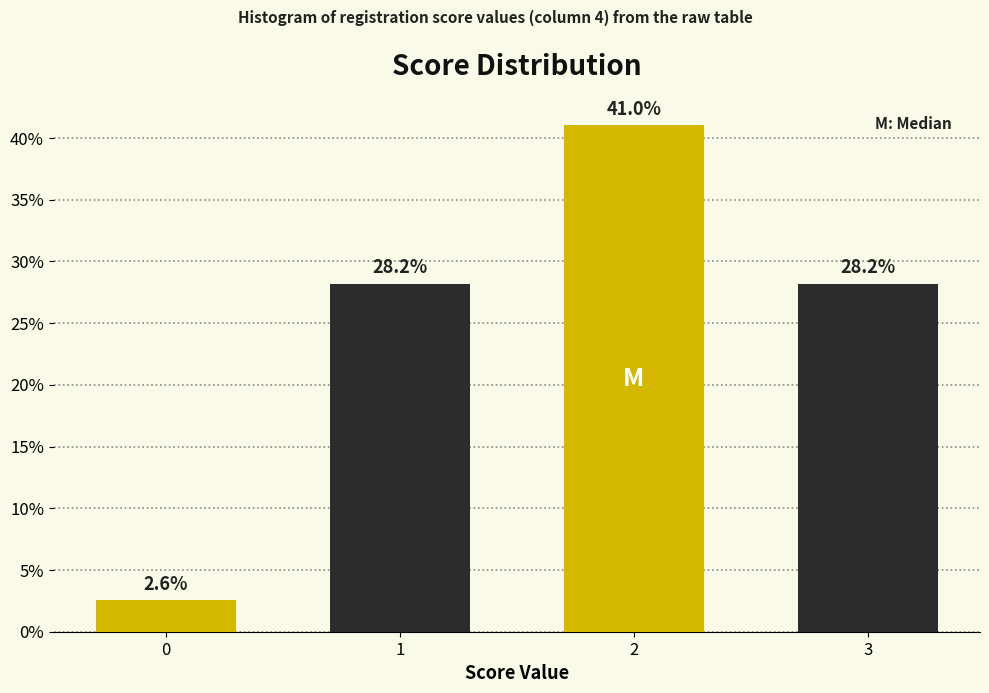

Reading right to left, extract all data points from this chart.

28.2	41.0	28.2	2.6